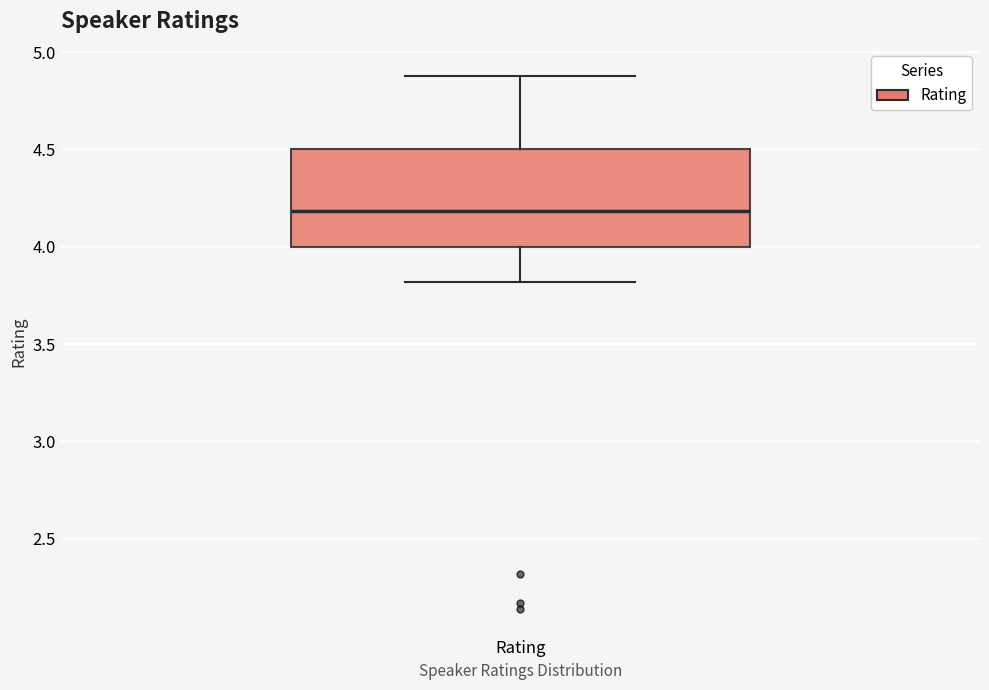

Transcribe this box plot: give where the median line is, the range the box spans, and where the two whiskers end, as read against the y-axis. The values are not printed on the chart, so give them approximately, as read against the axis.

median 4.2, box 4.0 to 4.5, whiskers 3.8 to 4.9